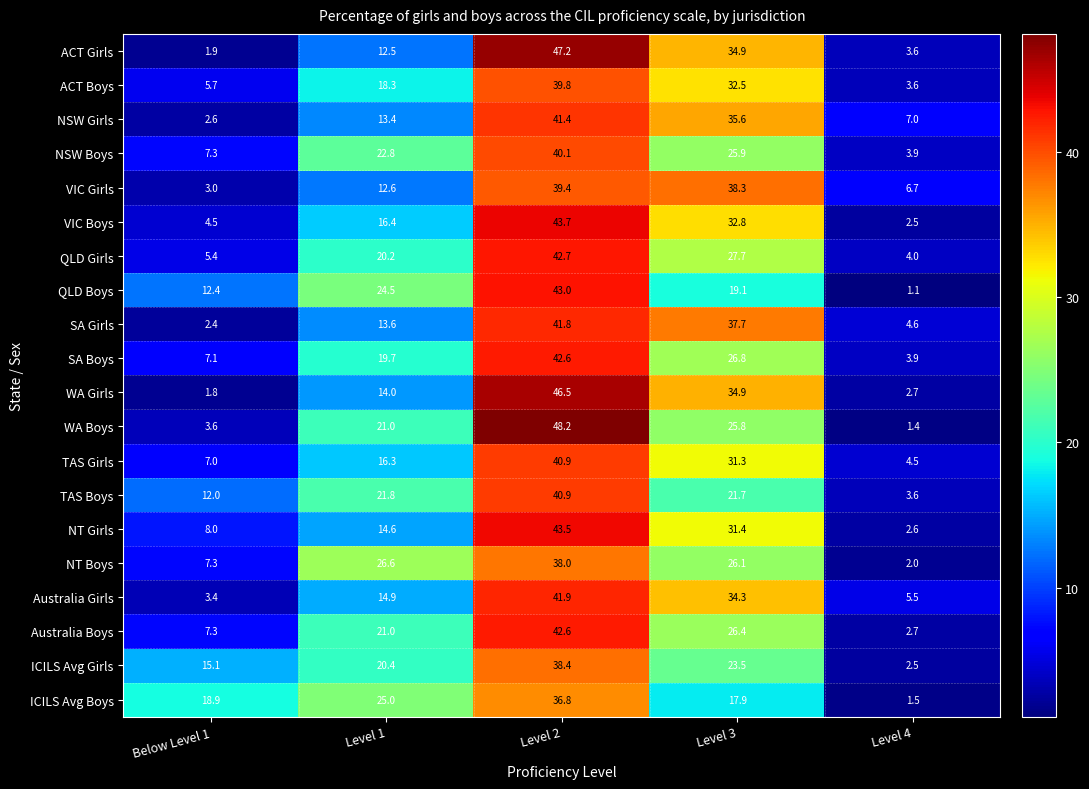

What is the difference between the second highest and minimum values in the SA Girls series?

35.3